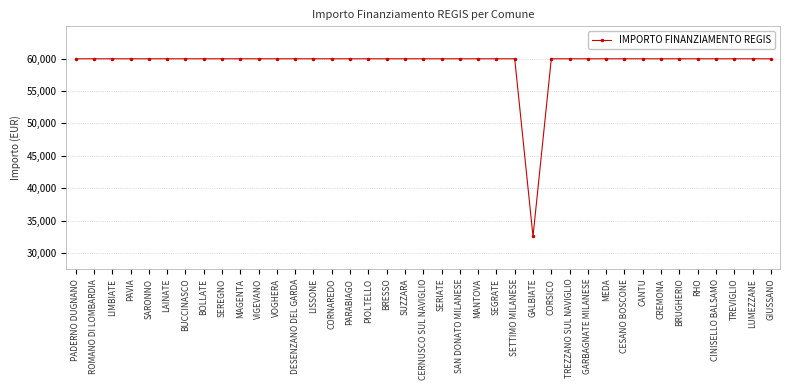

Approximately how many times larger is the value at VIGEVANO compared to GALBIATE?

1.8